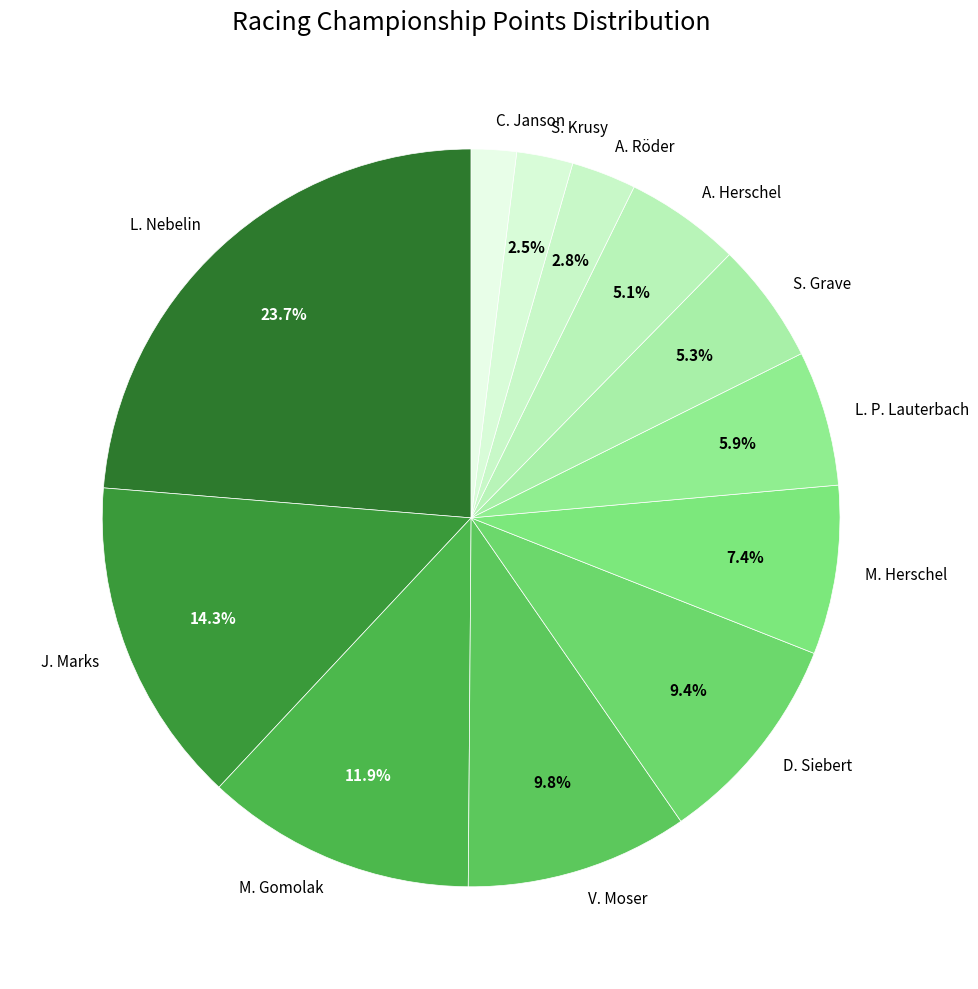

To the nearest percent, what is the combined percentage of S. Krusy and D. Siebert?

12%